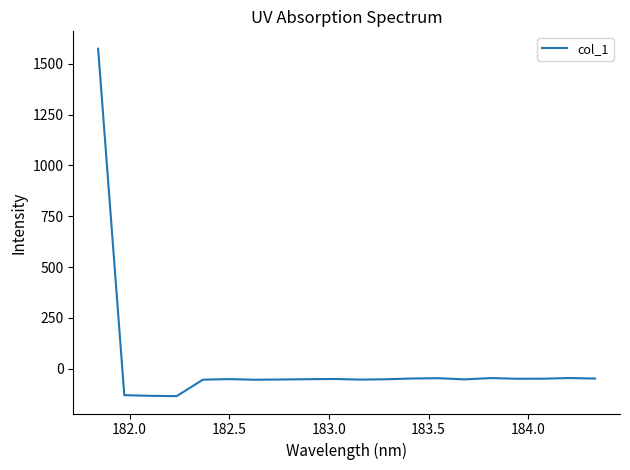

What is the smallest value displayed?

-135.0